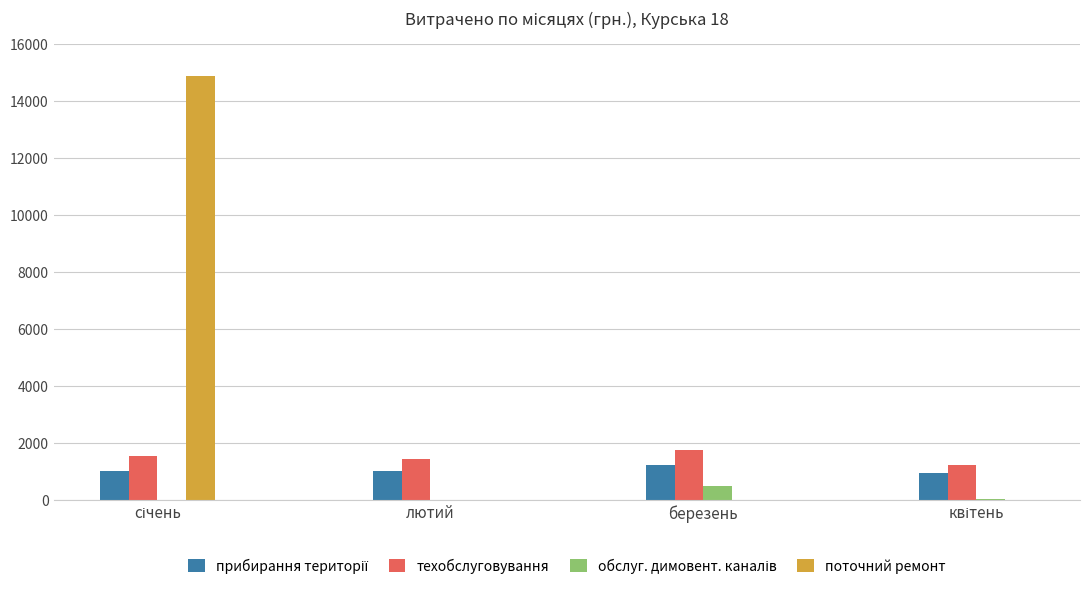

What is the greatest value displayed?

14881.0